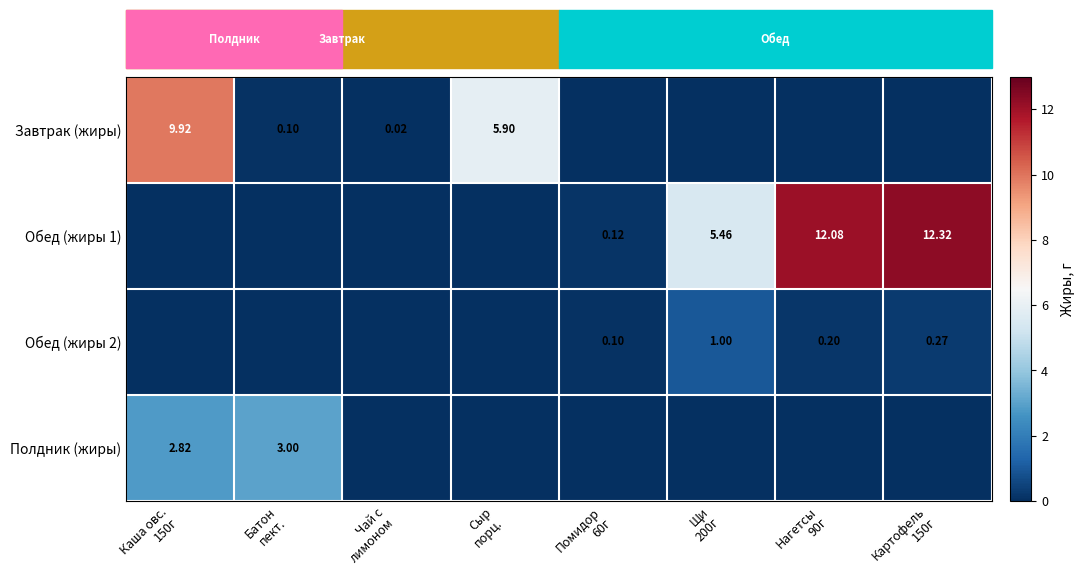

What is the difference between the second highest and minimum values in the Обед (жиры 2) series?

0.3